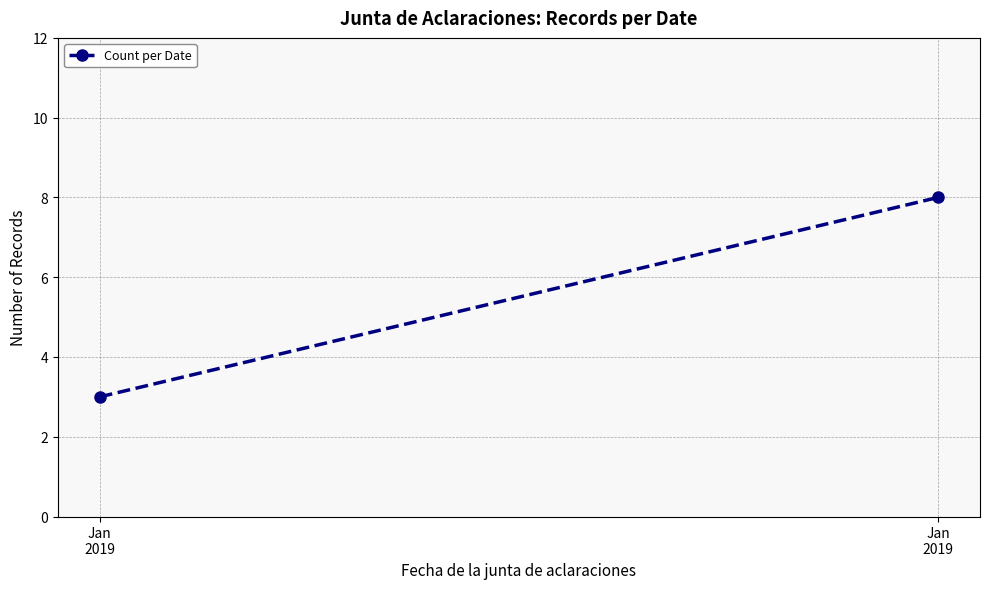

List the labels in order of value, smallest first.

Jan
2019, Jan
2019